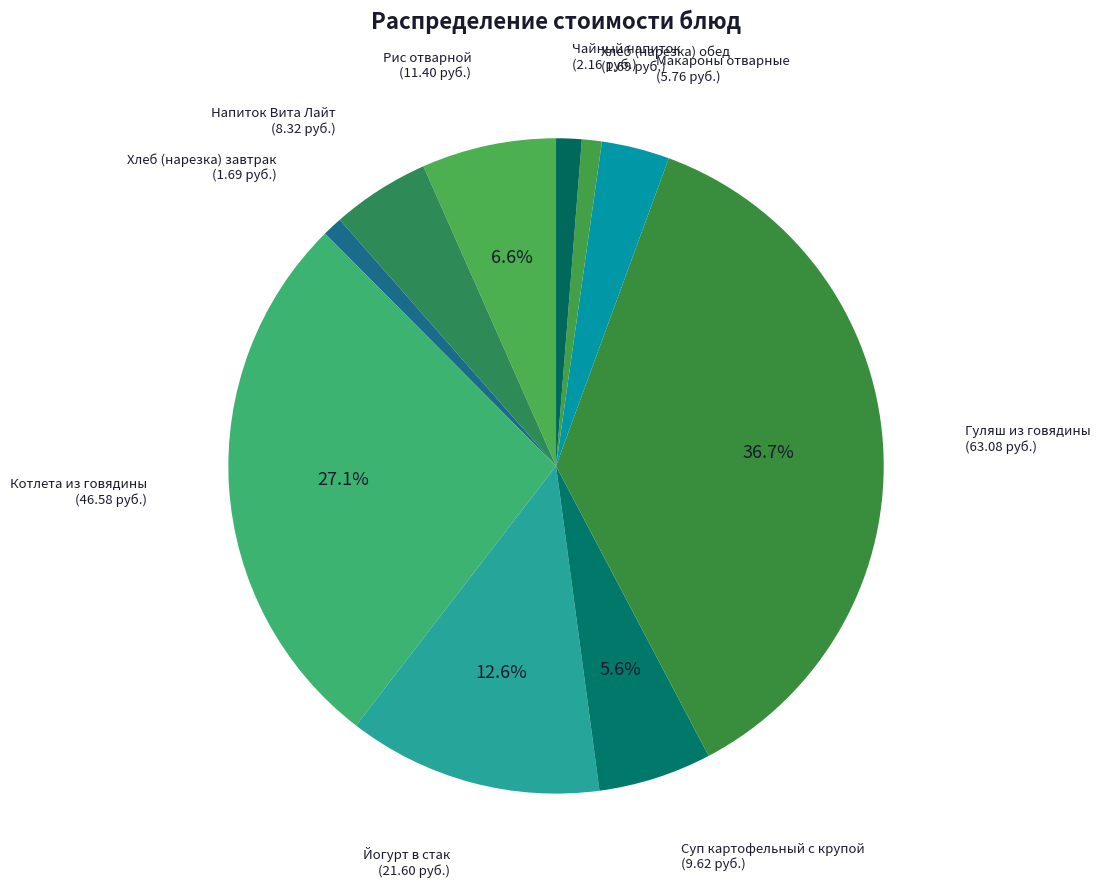

To the nearest percent, what percentage of the pie is Напиток Вита Лайт?

5%